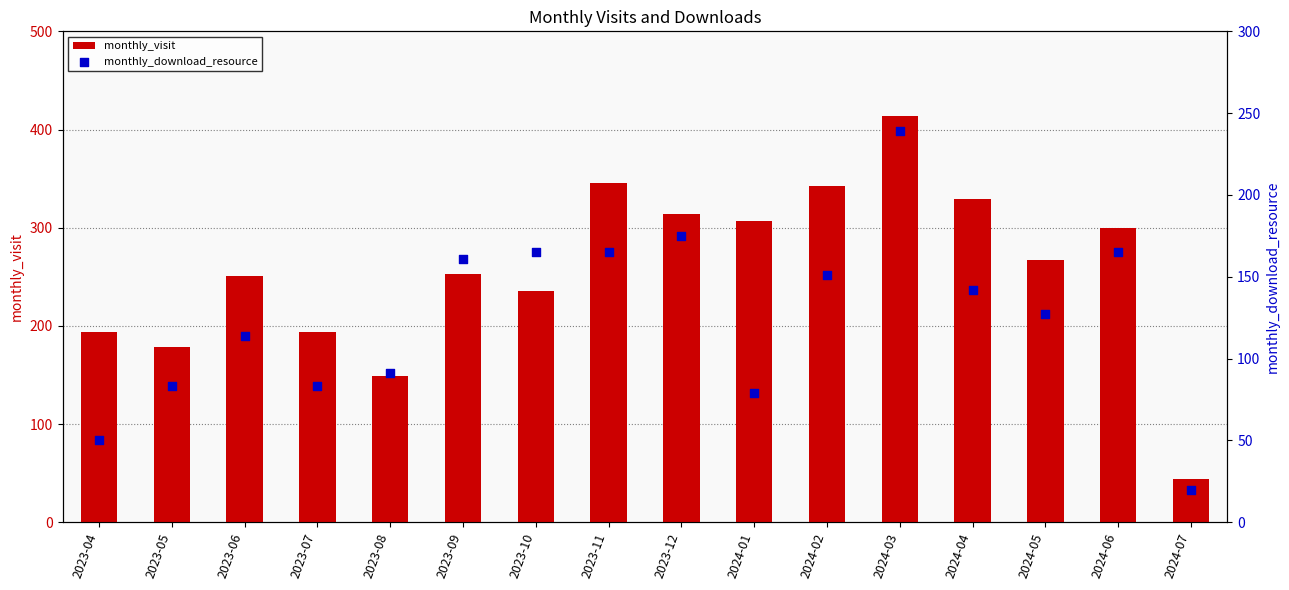

Which series has the largest Y range (max minus min)?

monthly_visit